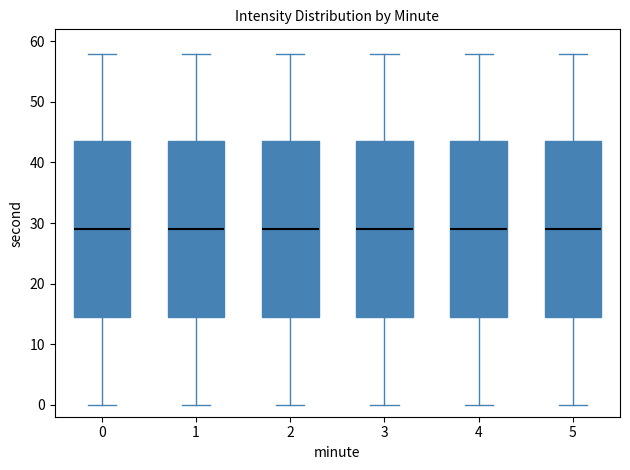

Where is the upper edge of the box at x = 2 on the y-axis? The values are not printed on the chart, so give them approximately, as read against the axis.

44